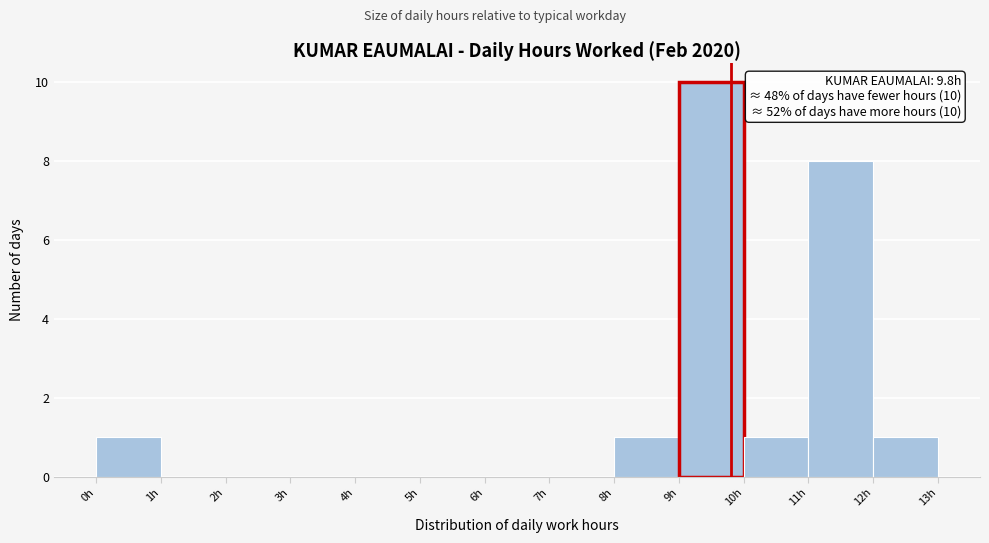

Which range on the x-axis has the tallest bar?

9 to 10